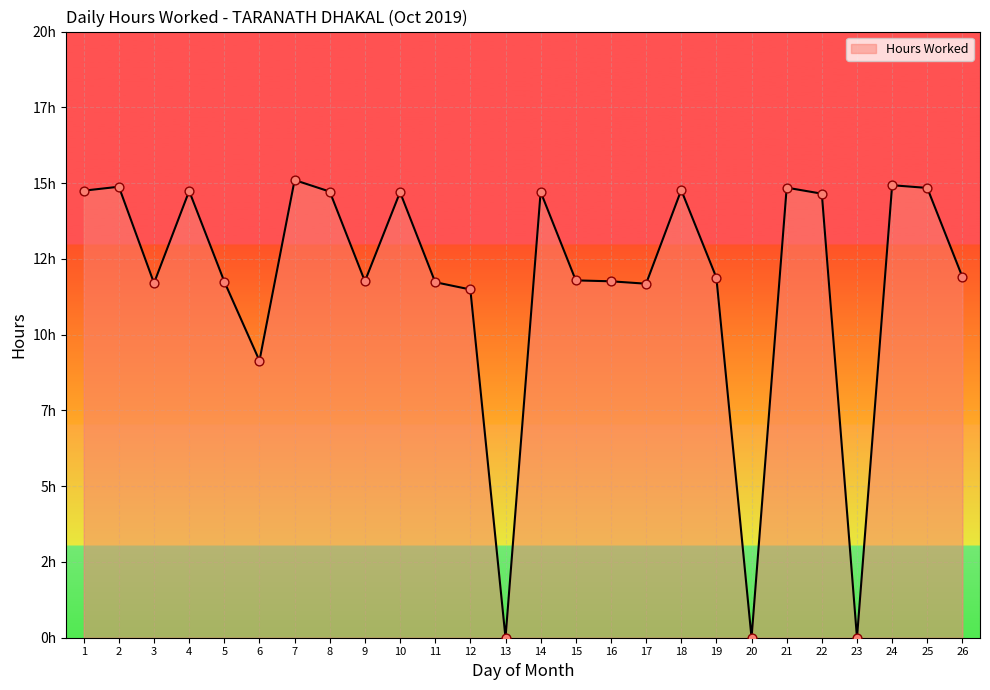

Between 1 and 18, which is larger?

18